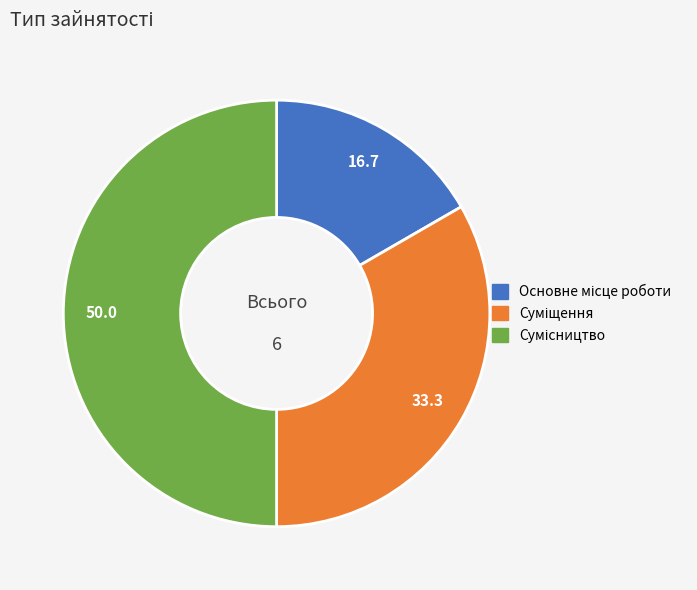

The Основне місце роботи slice represents 17% of the pie. True or false?

True